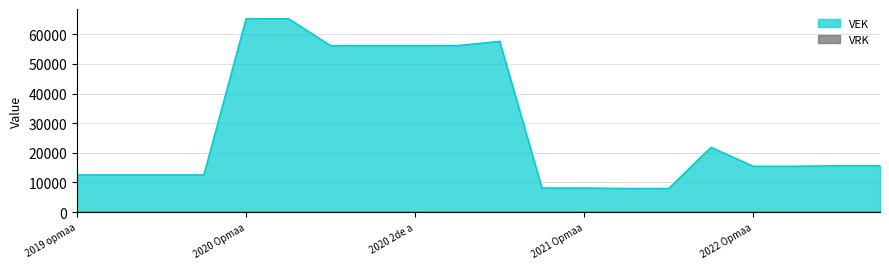

Which series has the largest range (max minus min)?

VEK